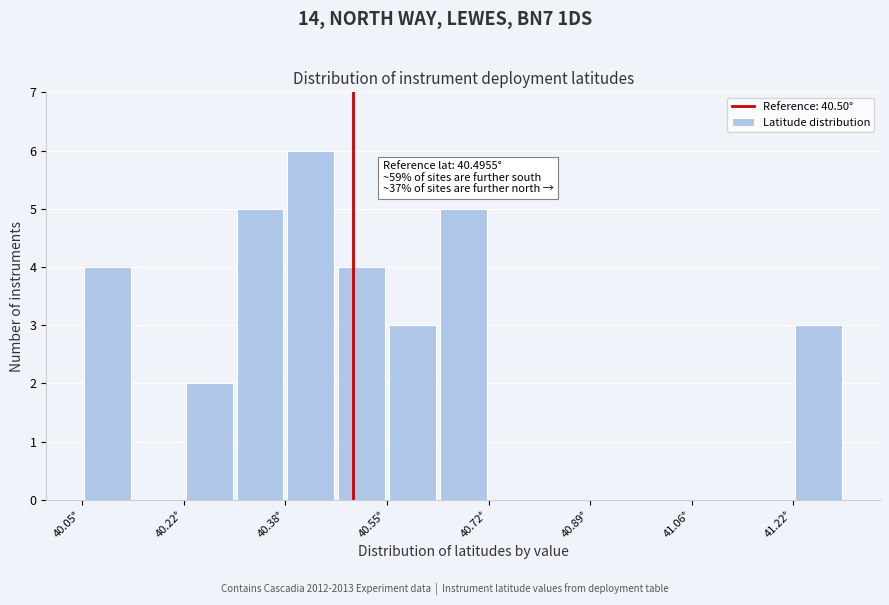

Which range on the x-axis has the tallest bar?

40.38 to 40.46